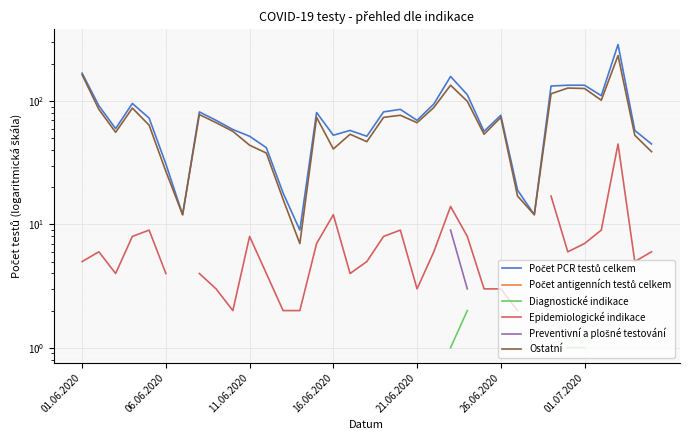

True or false: Počet antigenních testů celkem and Preventivní a plošné testování cross at least once.

False